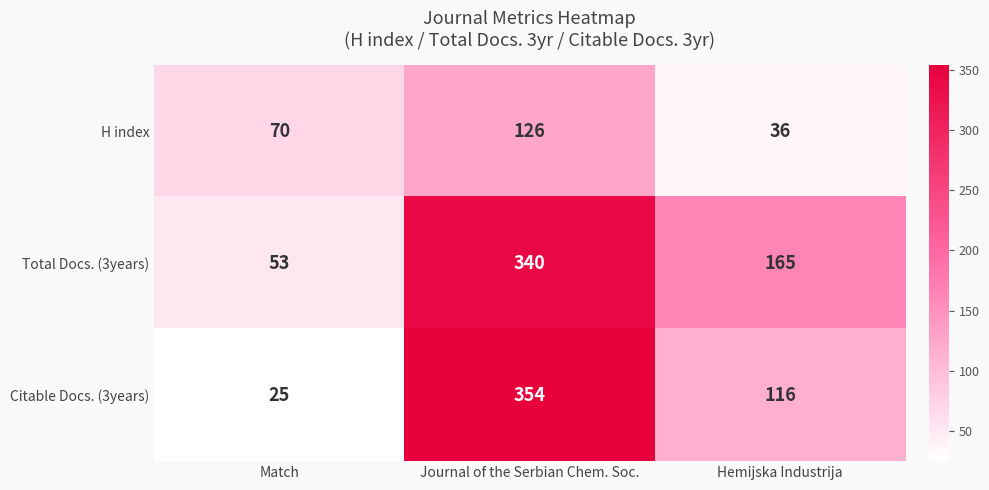

At how many categories does at least one series exceed 131?

2